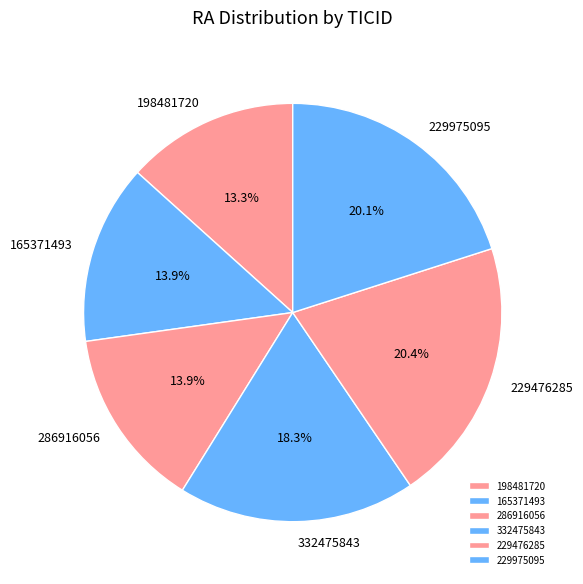

Is the sum of 165371493 and 229476285 greater than half?

No